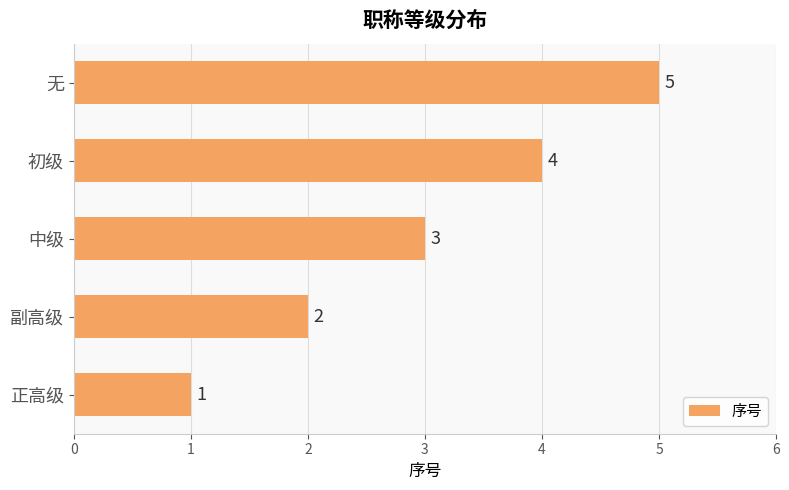

Does the chart contain stacked bars?

No